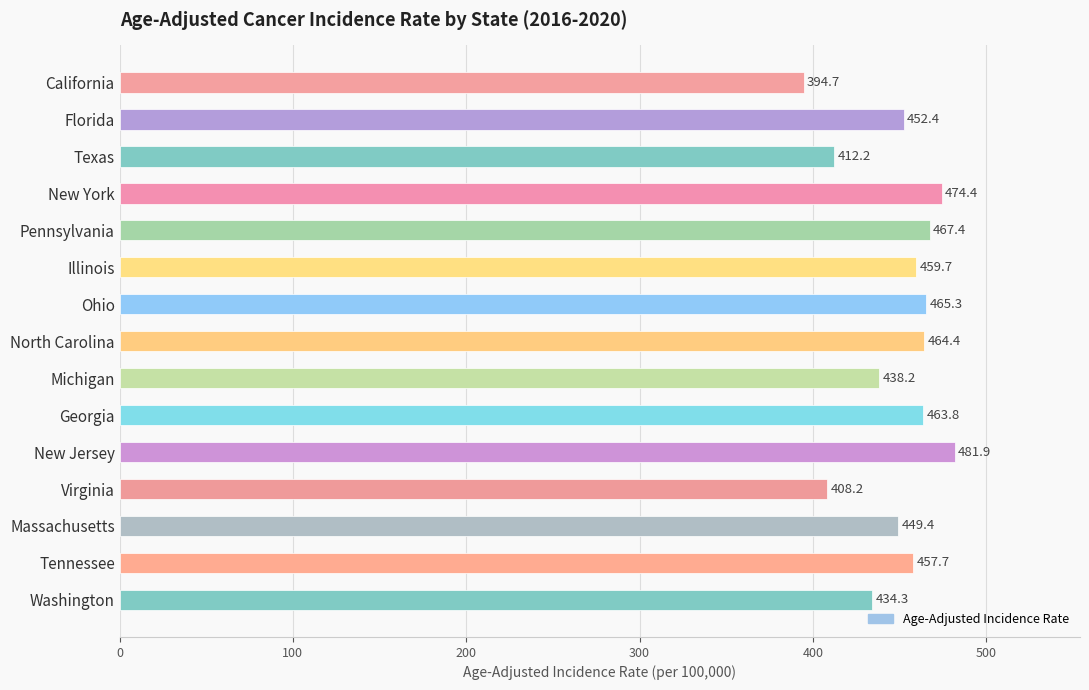

What is the change in value from Ohio to Georgia?

-1.5